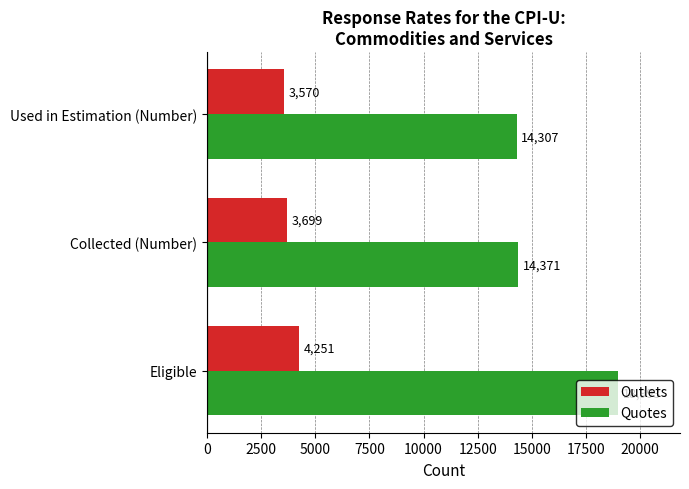

How many series are shown in this chart?

2